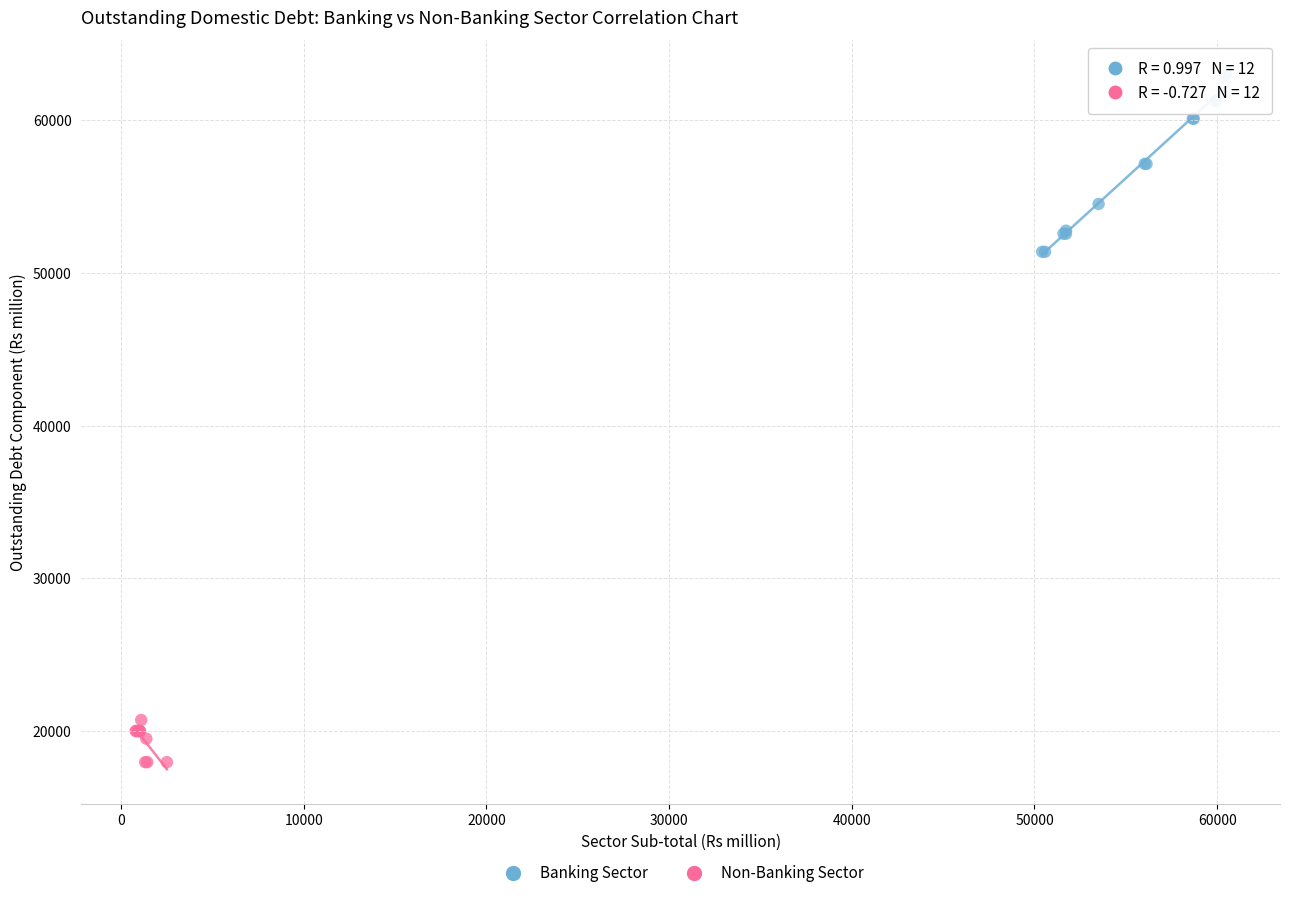

Which series contains the lowest Y value?

Non-Banking Sector